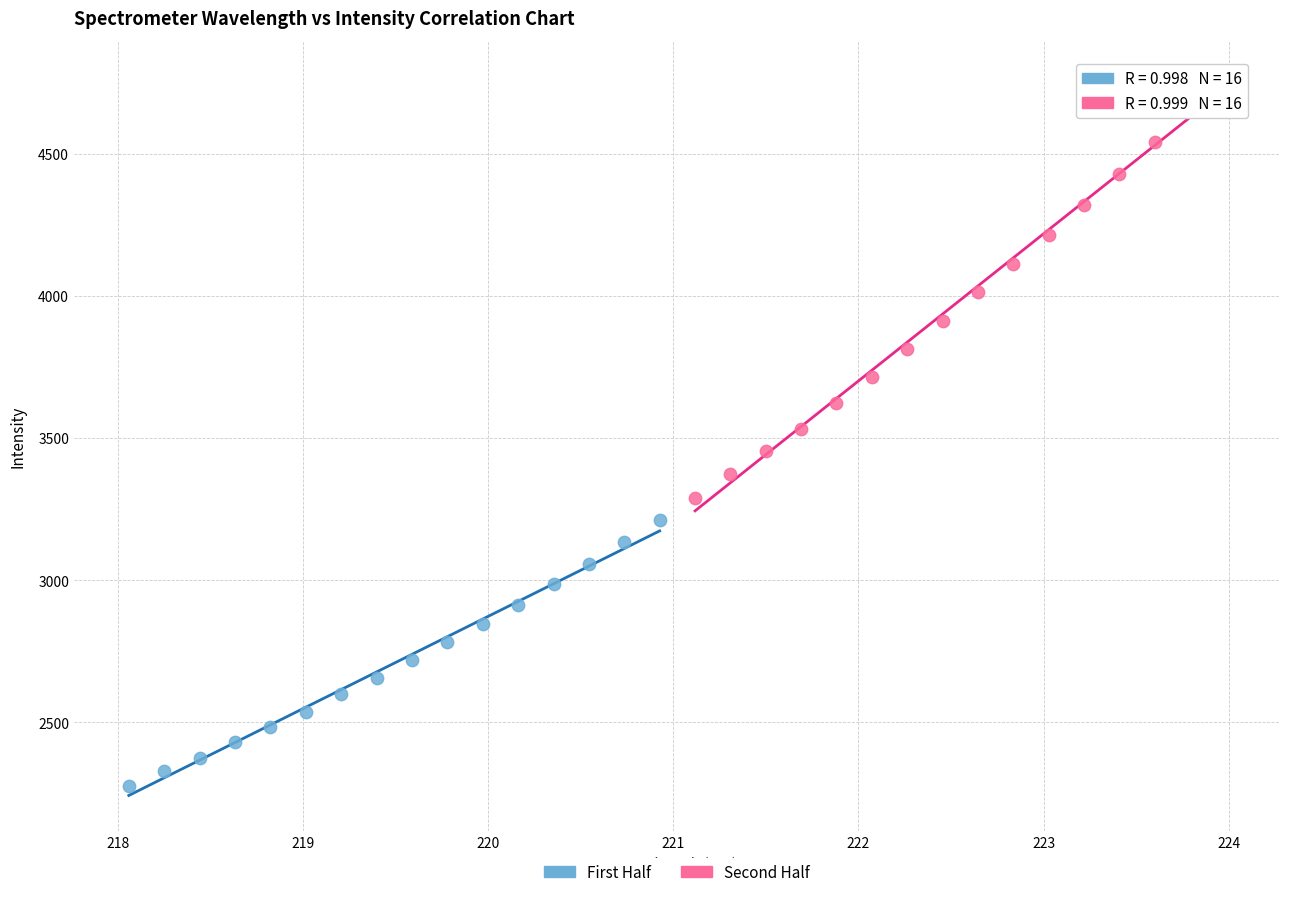

Which series reaches the minimum Y coordinate?

First Half